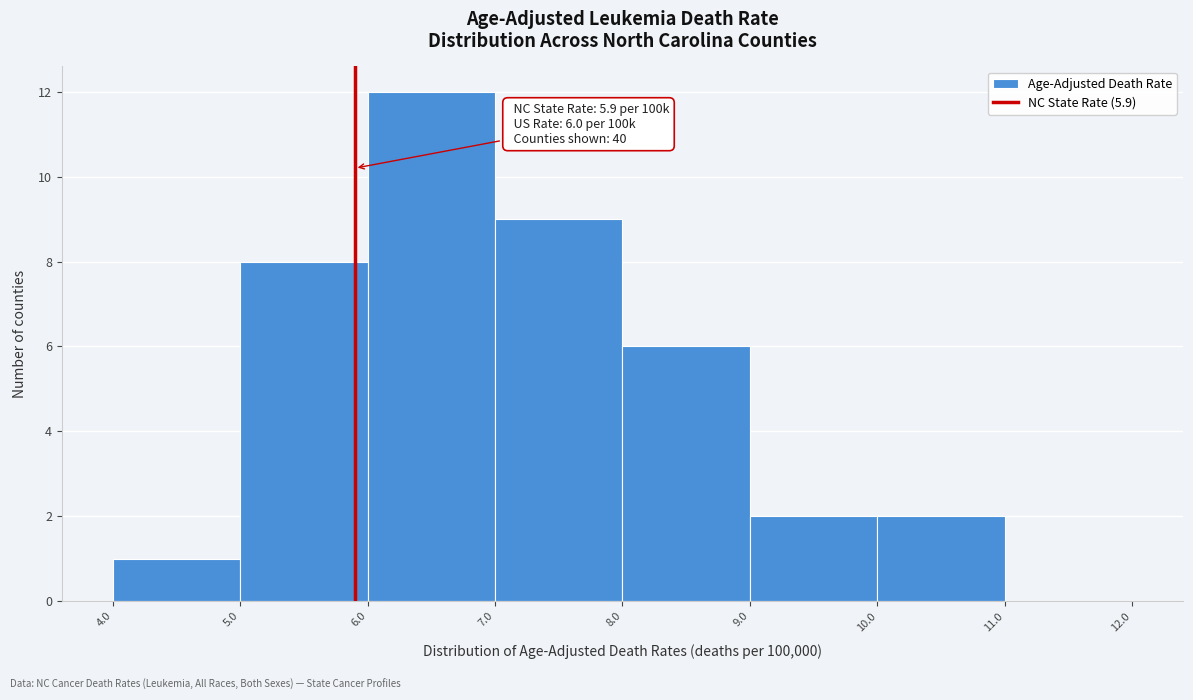

Which range on the x-axis has the tallest bar?

6.0 to 7.0